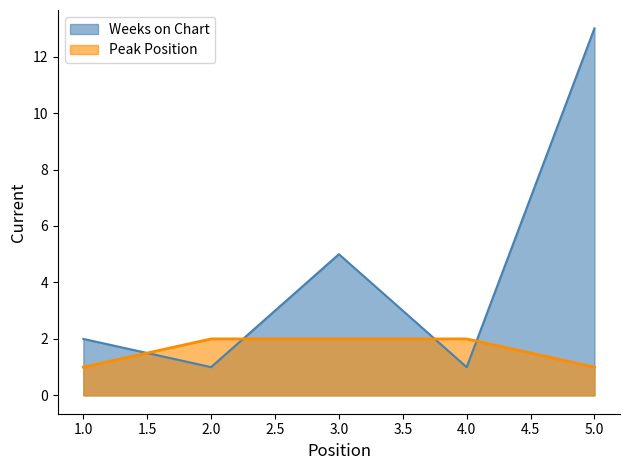

At how many categories does at least one series exceed 11?

1